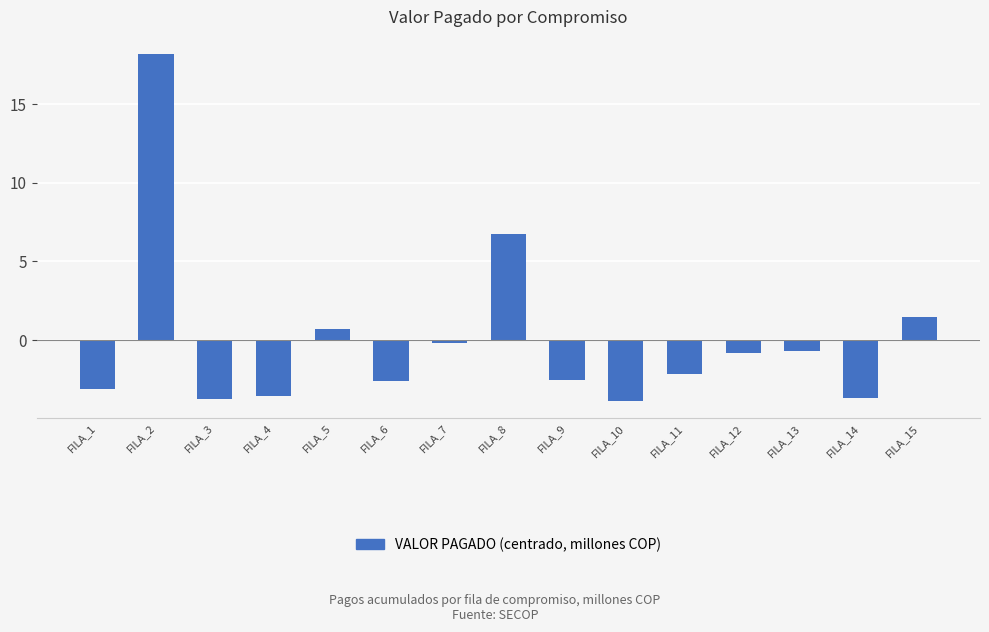

What is the difference between the values at FILA_12 and FILA_14?

2.8